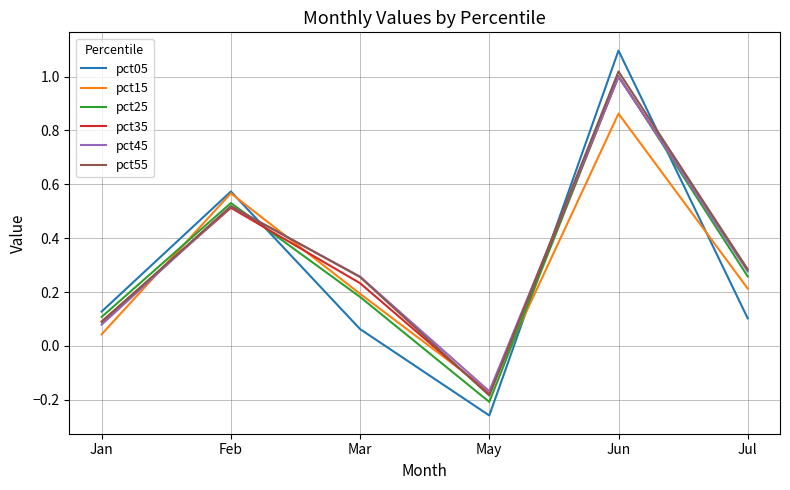

Is it true that pct05 equals 1.1 at Jun?

True